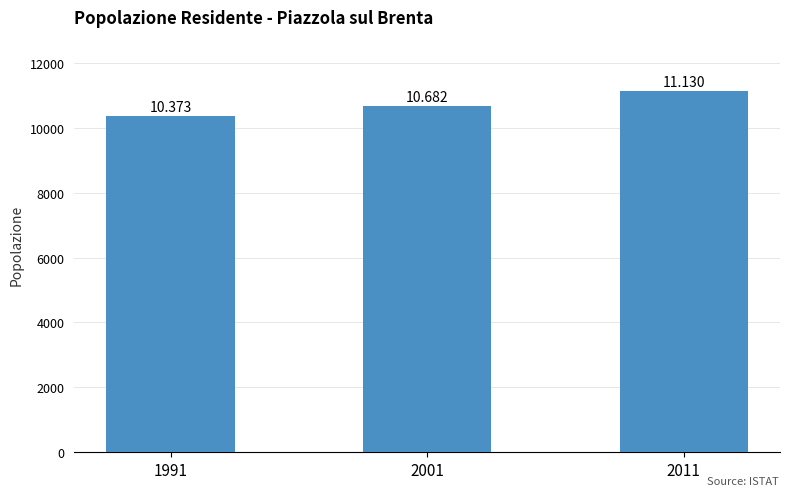

Reading left to right, transcribe all the data shown in this chart.

10373	10682	11130